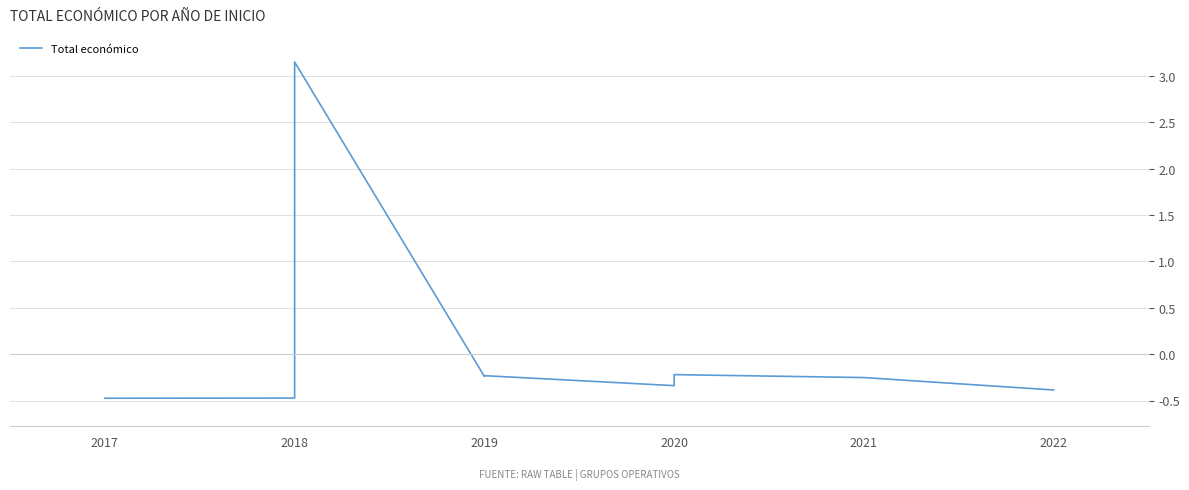

How many data points does each series have?

11